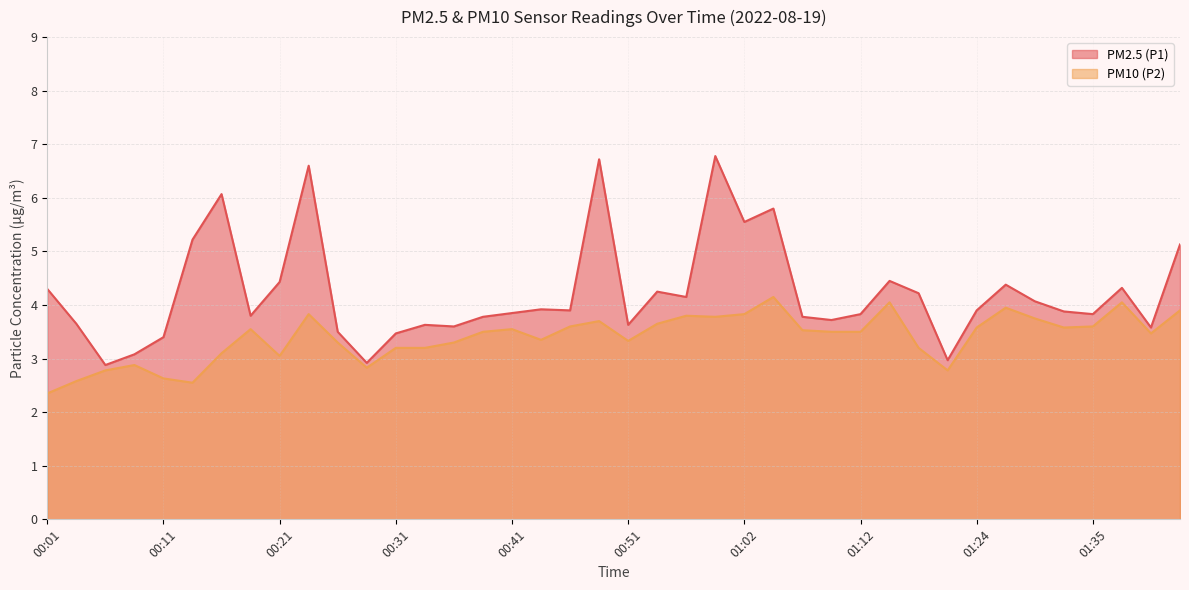

How many lines are shown in the chart?

2